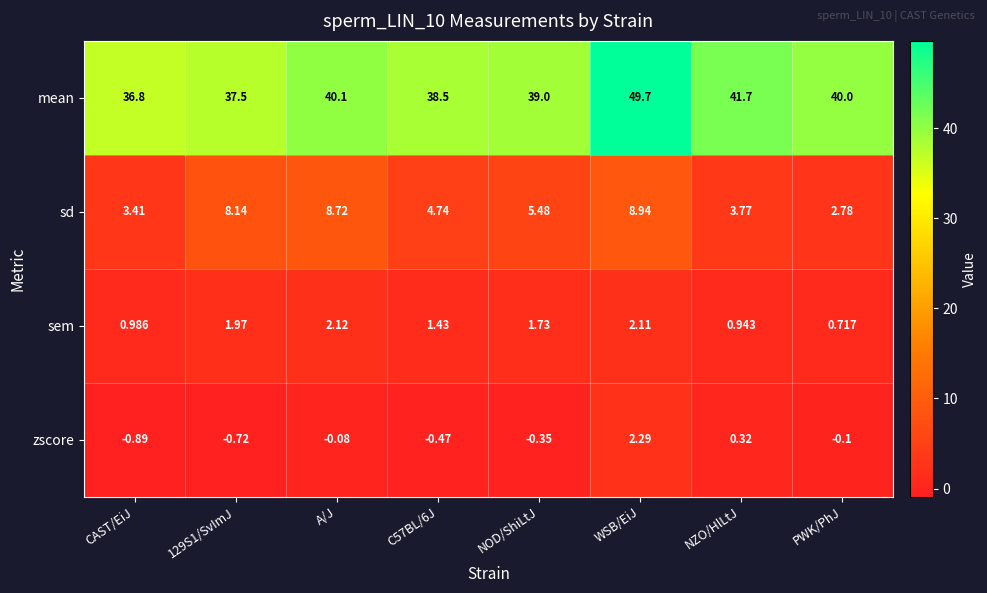

What is the maximum value shown in the chart?

49.7